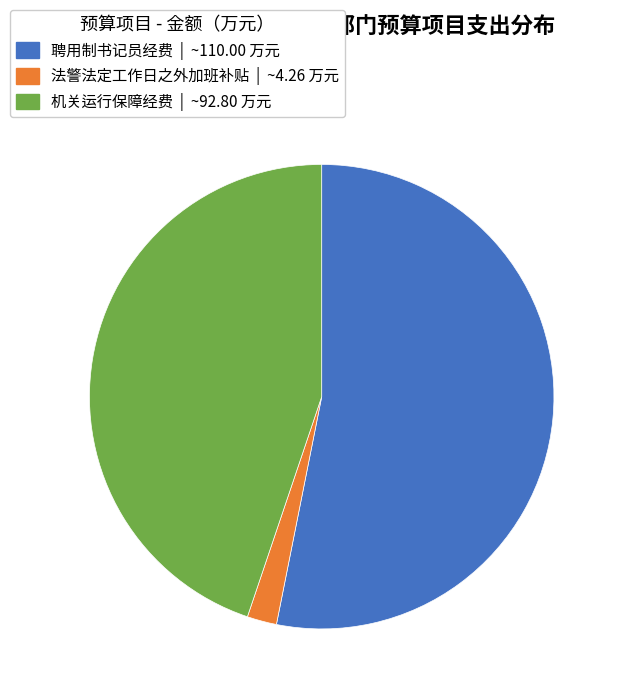

Which slice is the smallest?

法警法定工作日之外加班补贴